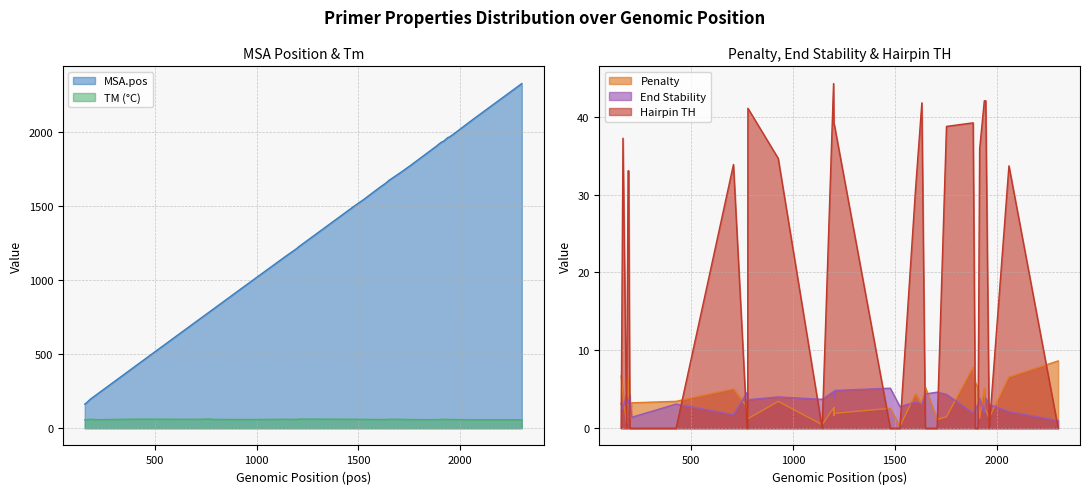

List the labels in order of PRIMER_RIGHT_0_END_STABILITY value, smallest first.

2303, 206, 707, 1940, 1885, 204, 2061, 164, 203, 1896, 1525, 200, 1909, 1946, 1964, 1633, 425, 192, 189, 155, 1602, 778, 1143, 1917, 1201, 1947, 927, 198, 182, 1754, 775, 777, 1650, 776, 1202, 774, 1708, 1199, 1203, 1478